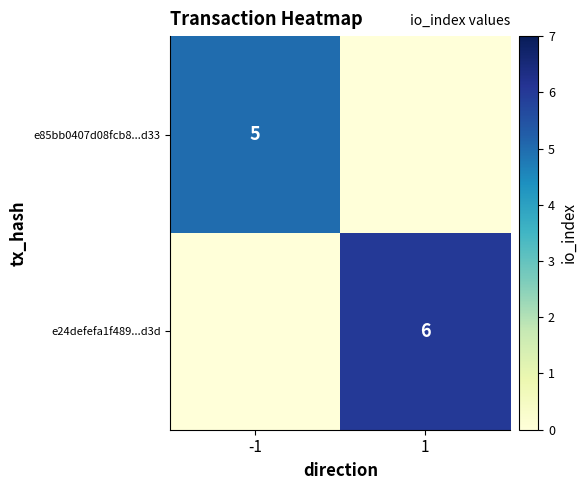

What is the total value across all series at 1?

6